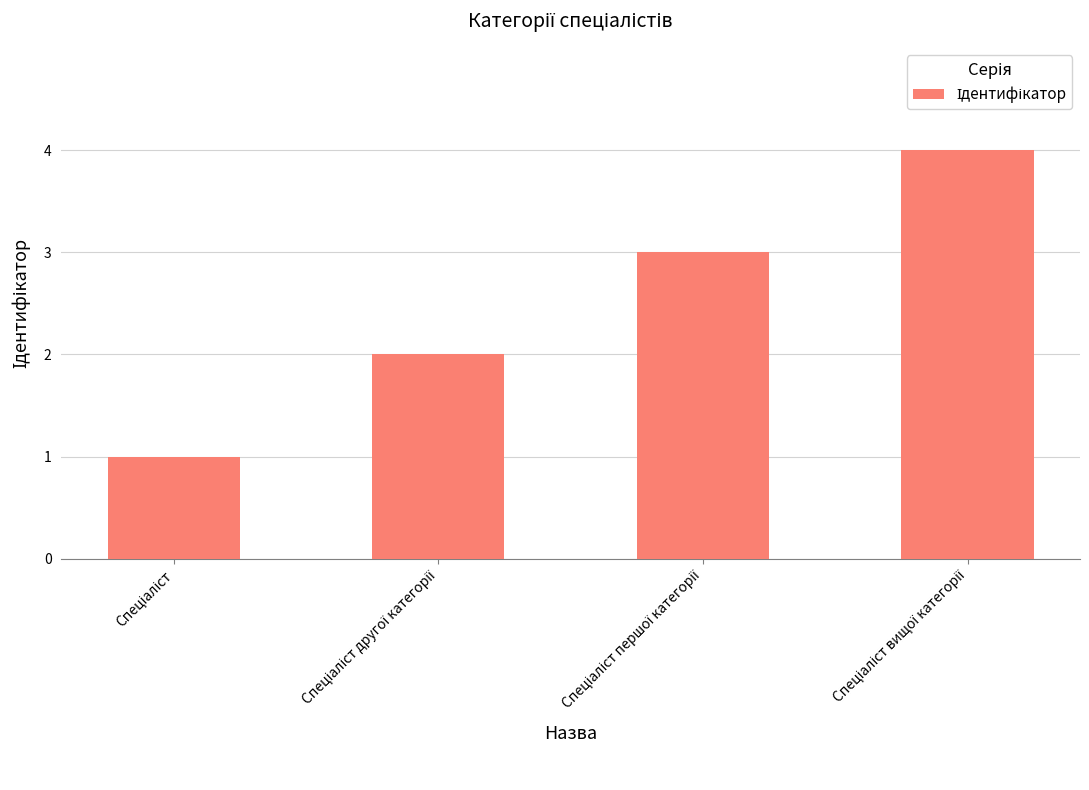

How many bars are there in total?

4